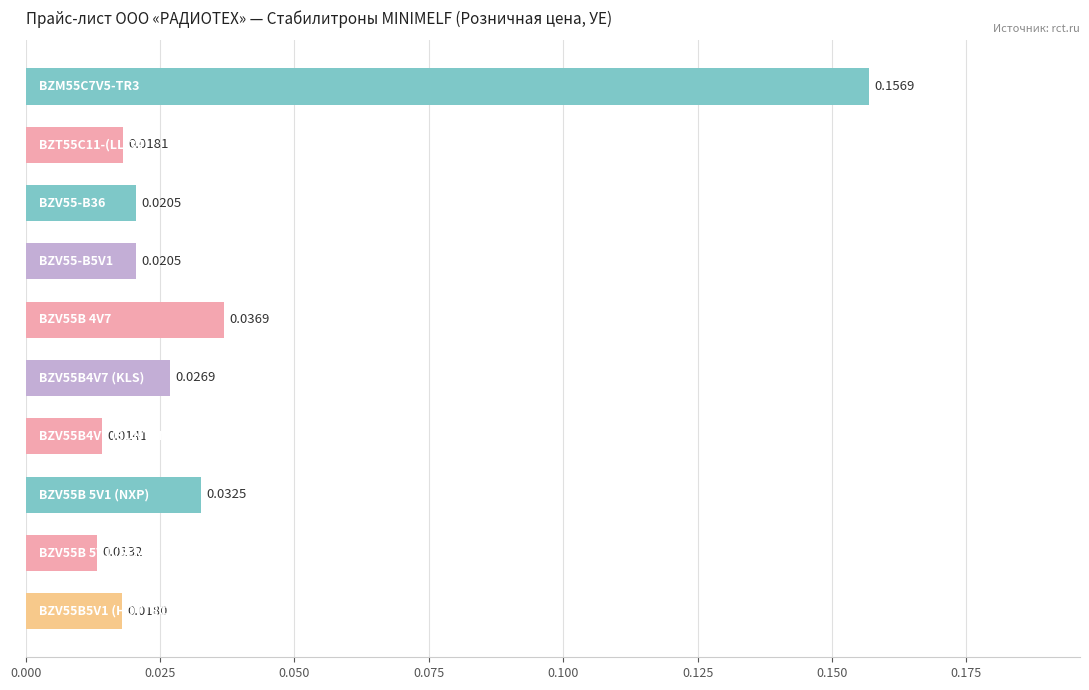

What is the sum of all values?

0.4